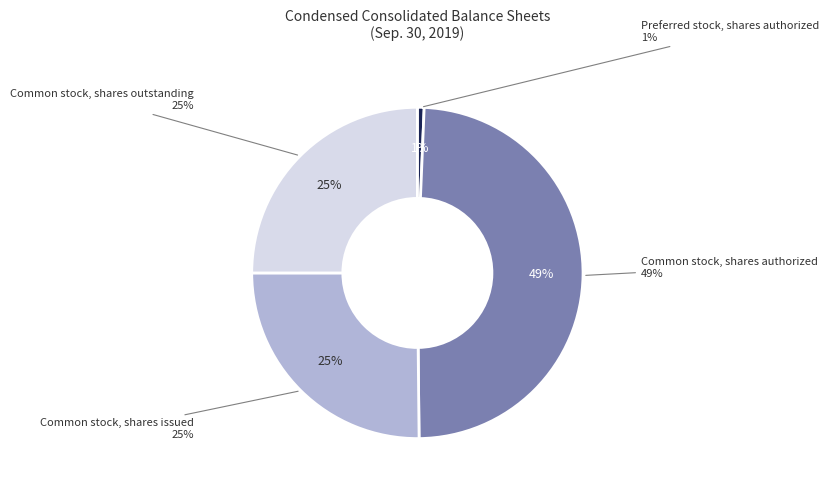

What is the largest slice in the pie chart?

Common stock, shares authorized